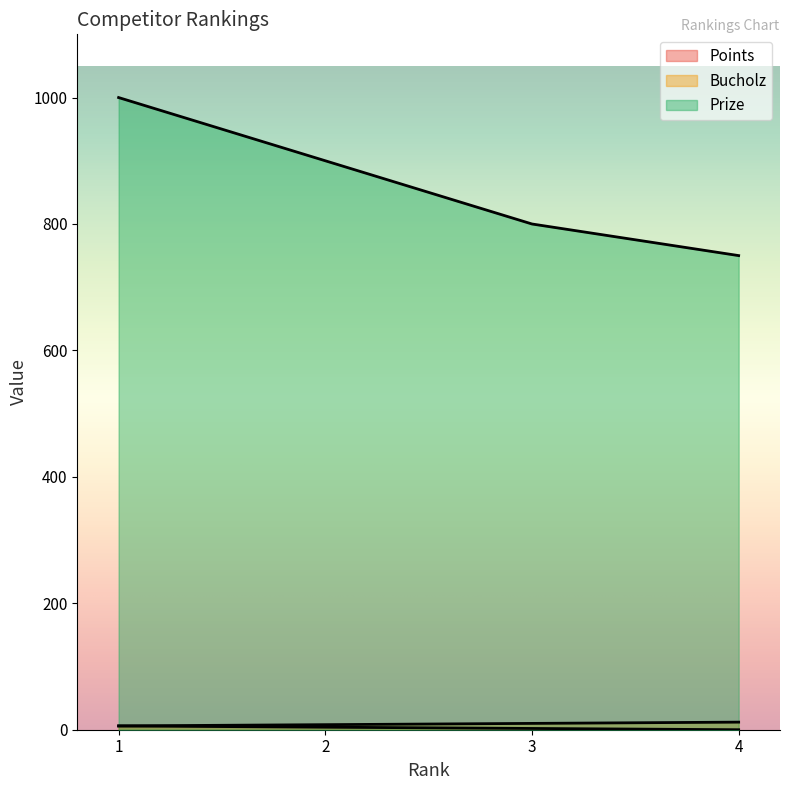

How many lines are shown in the chart?

3